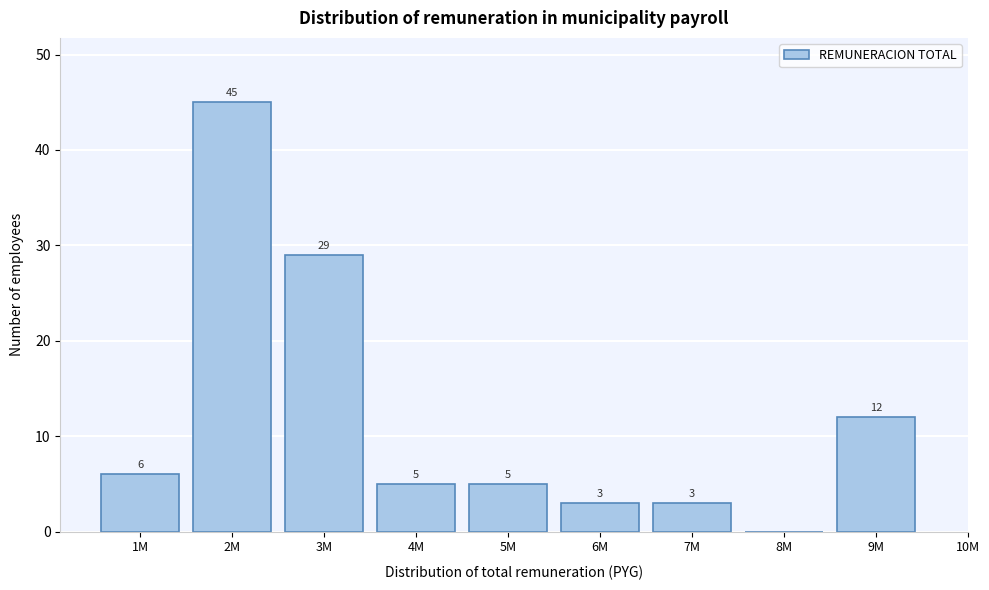

True or false: the data shows 5 at 4M.

True